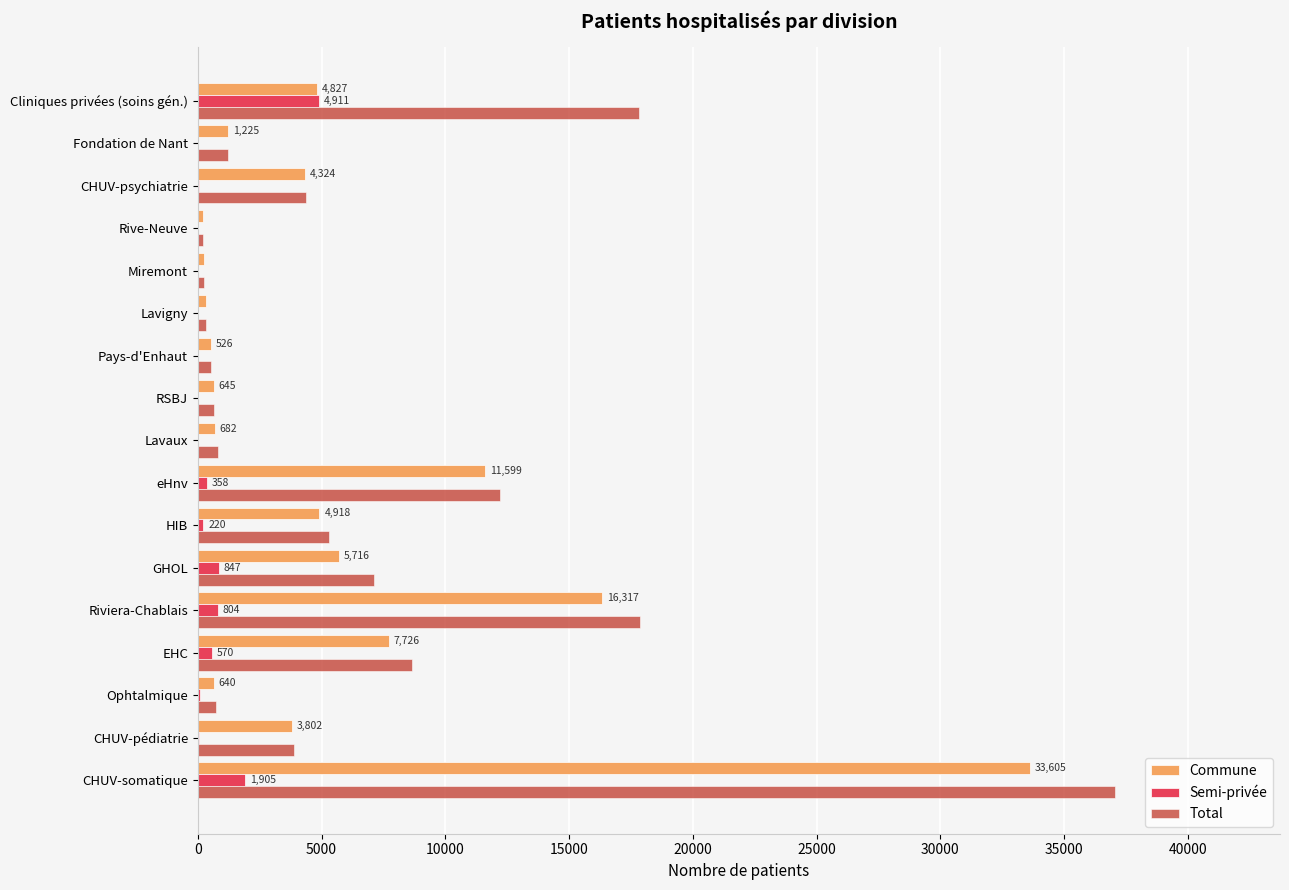

What is the sum of all Semi-privée values?

9832